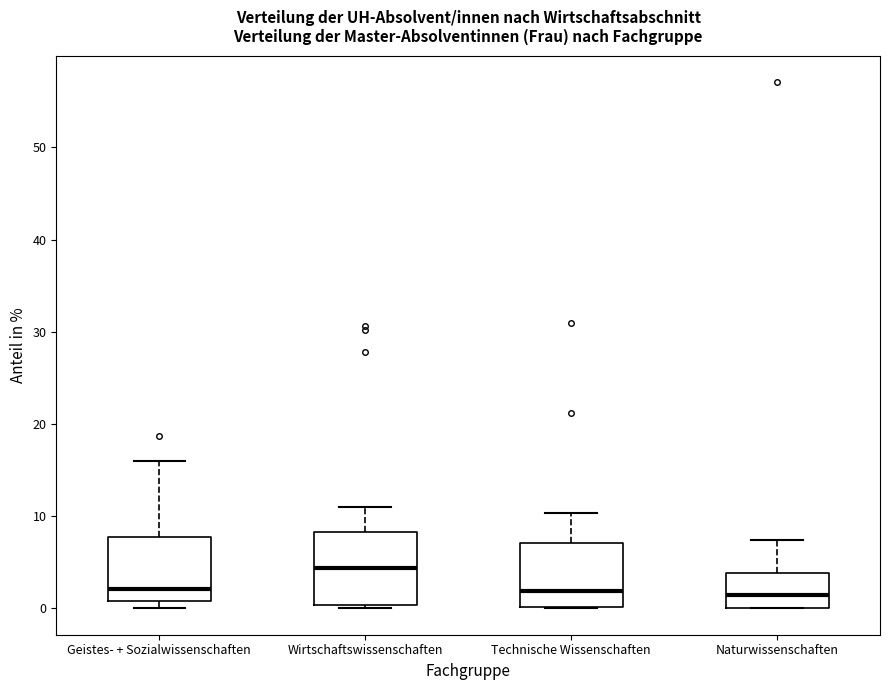

Which box's median line is the highest?

Wirtschaftswissenschaften